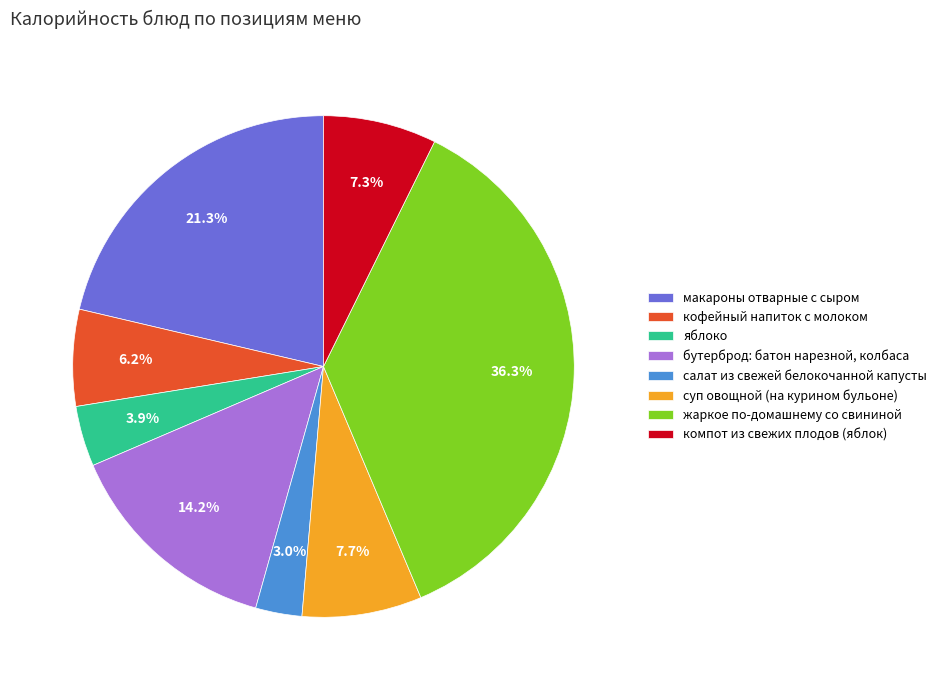

How many slices are in this pie chart?

8